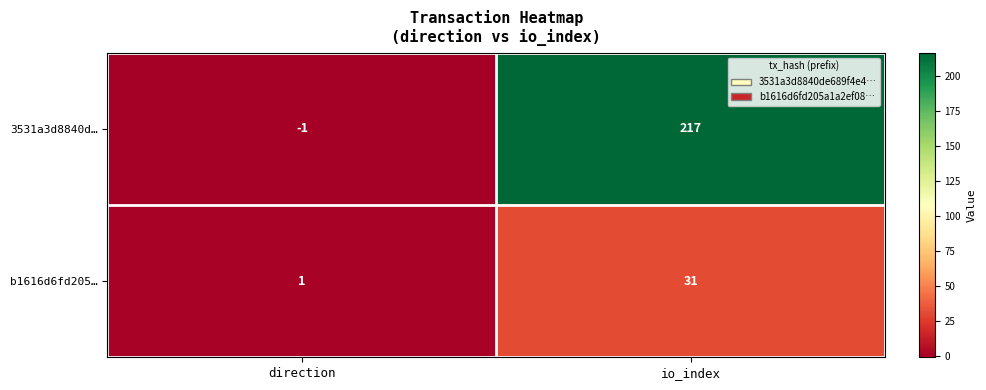

What is the greatest value displayed?

217